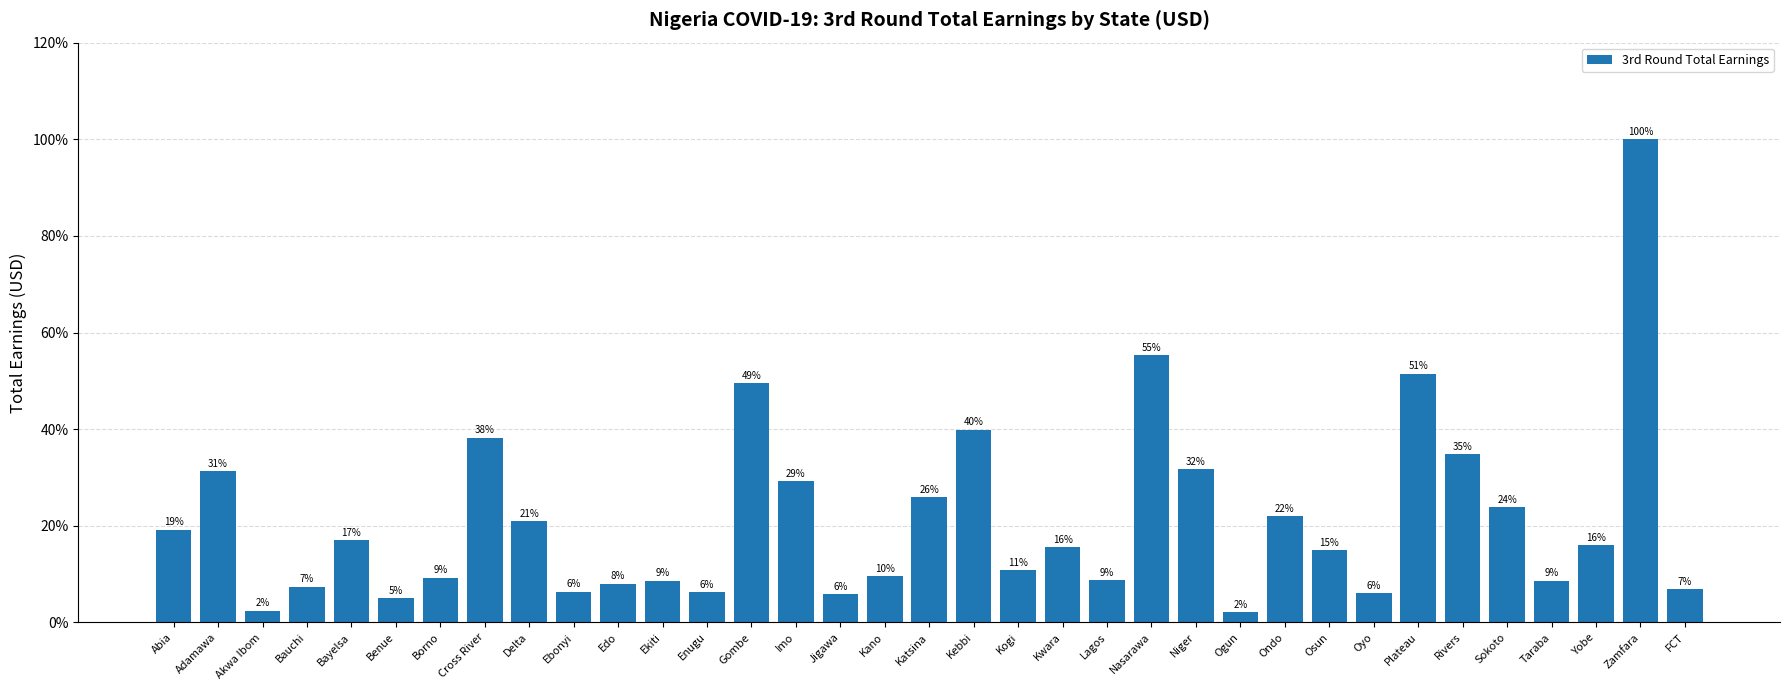

What is the difference between the maximum and minimum values?

97.8